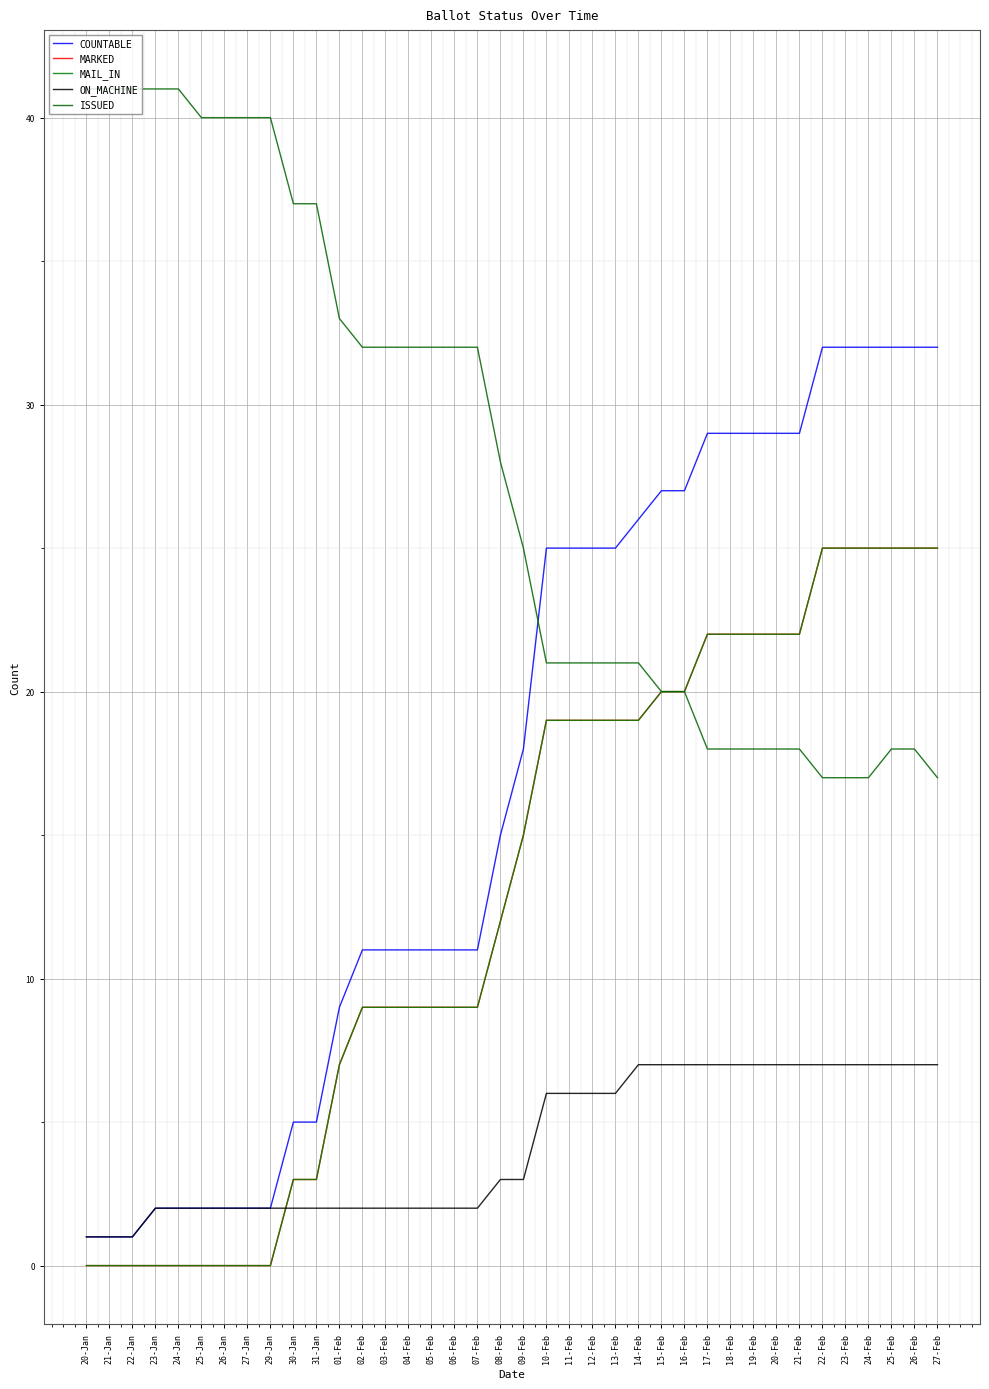

What is the difference between the ON_MACHINE values at 14-Feb and 07-Feb?

5